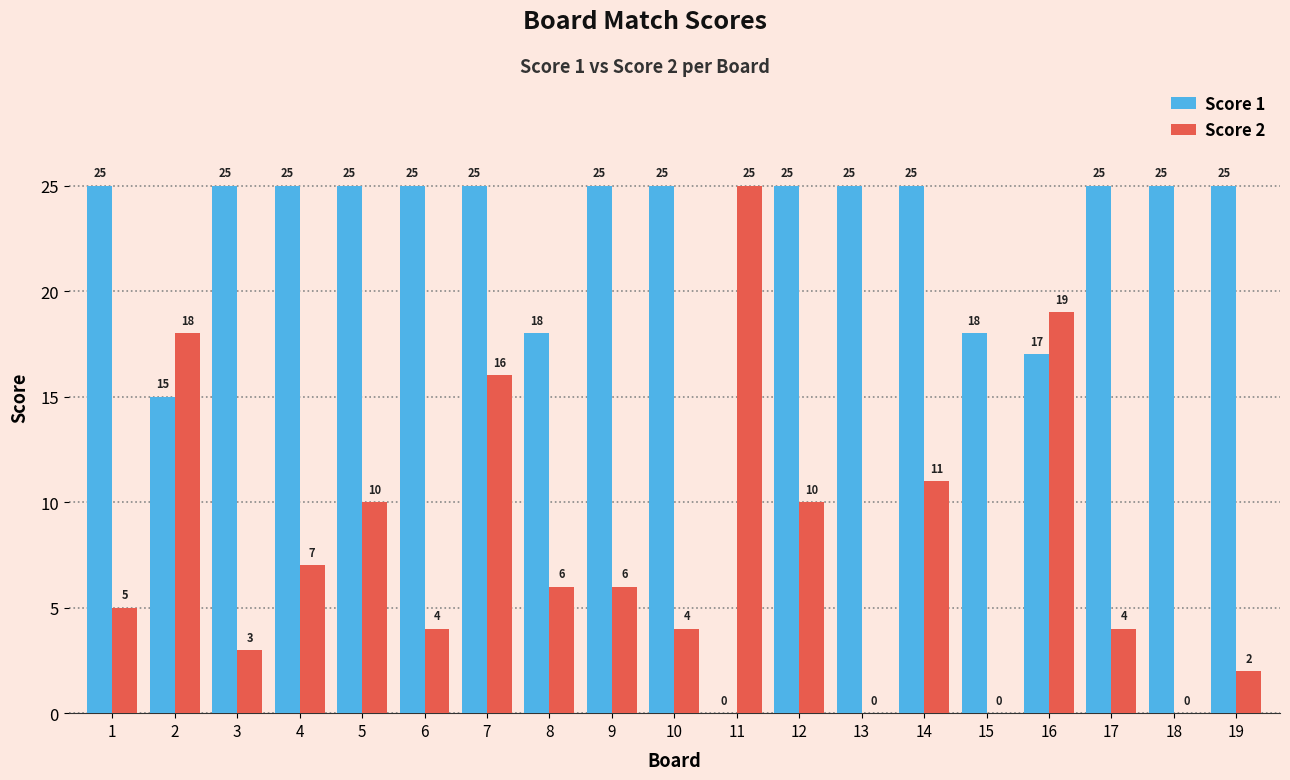

At which category is the sum across all series the highest?

7